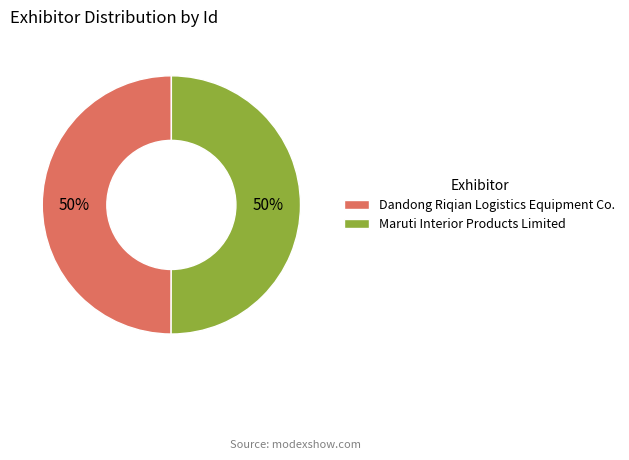

How many slices are in this pie chart?

2